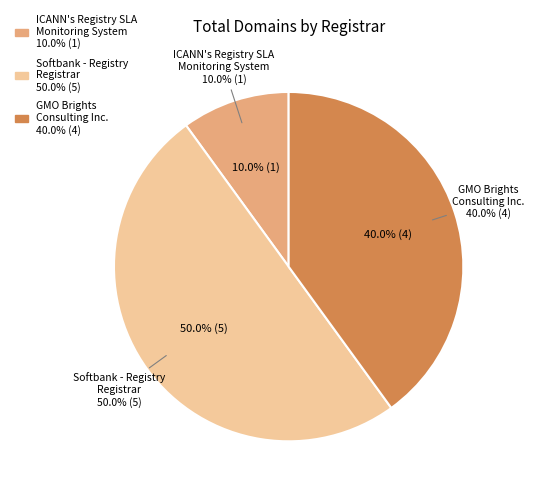

Which slice is the smallest?

ICANN's Registry SLA Monitoring System